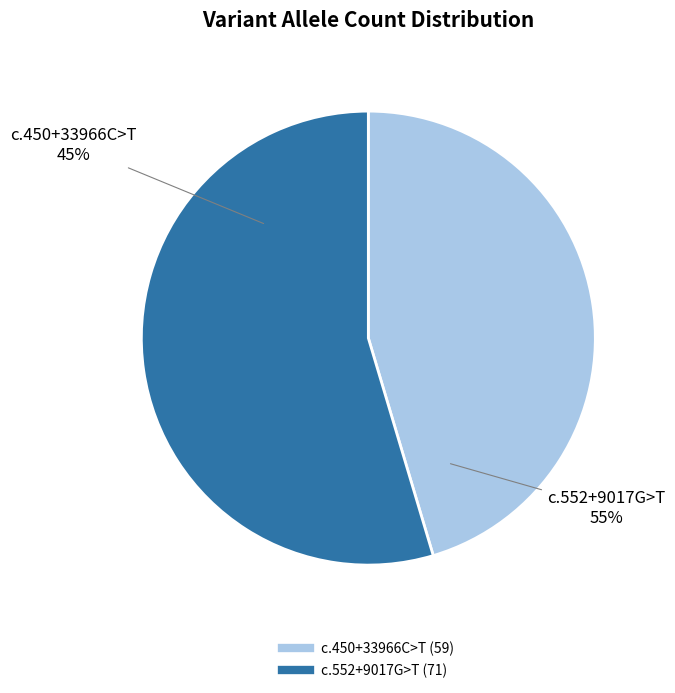

What percentage is the NM_001146274.1:c.552+9017G>T slice, to the nearest percent?

55%